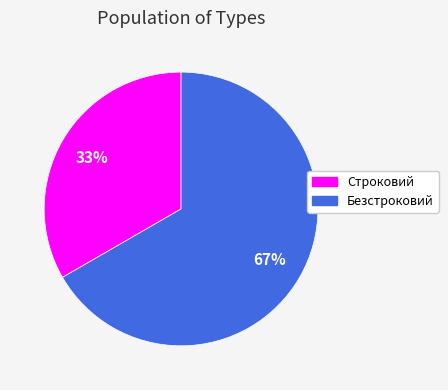

What is the ratio of the value at Безстроковий to the value at Строковий?

2.0